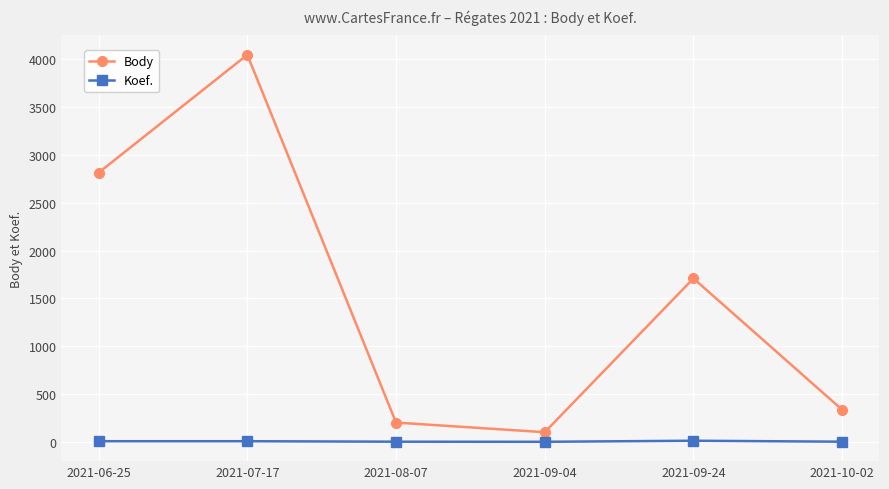

At which label is Body closest to 2074?

2021-09-24